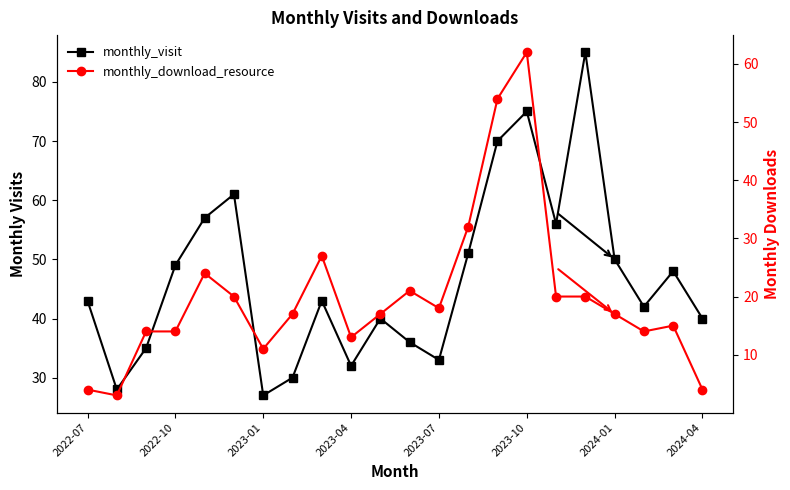

How many values in the monthly_visit series exceed 43?

10